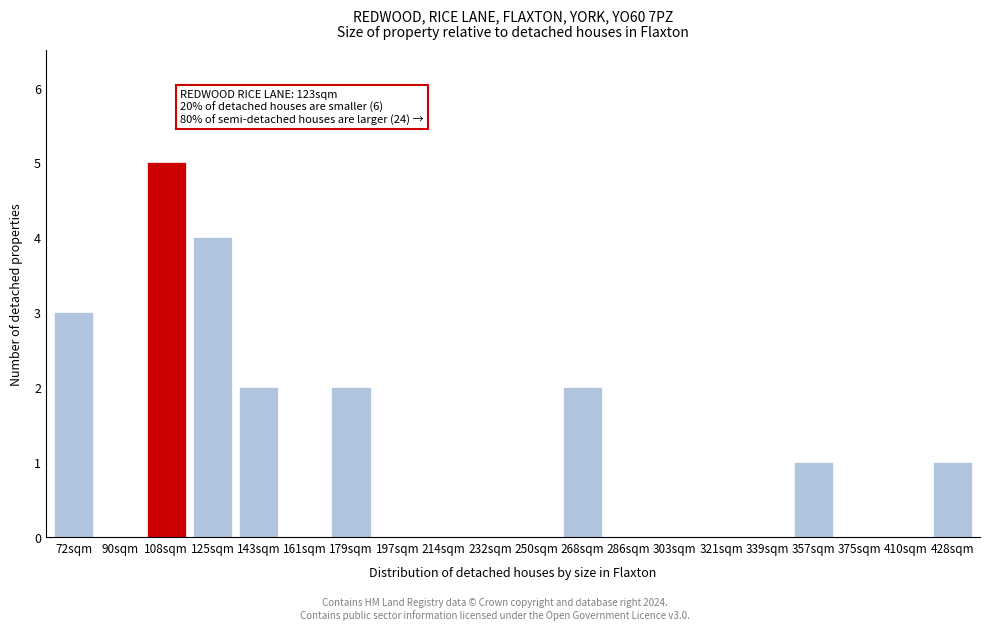

Reading left to right, extract all data points from this chart.

72sqm=3	90sqm=0	108sqm=5	125sqm=4	143sqm=2	161sqm=0	179sqm=2	197sqm=0	214sqm=0	232sqm=0	250sqm=0	268sqm=2	286sqm=0	303sqm=0	321sqm=0	339sqm=0	357sqm=1	375sqm=0	410sqm=0	428sqm=1